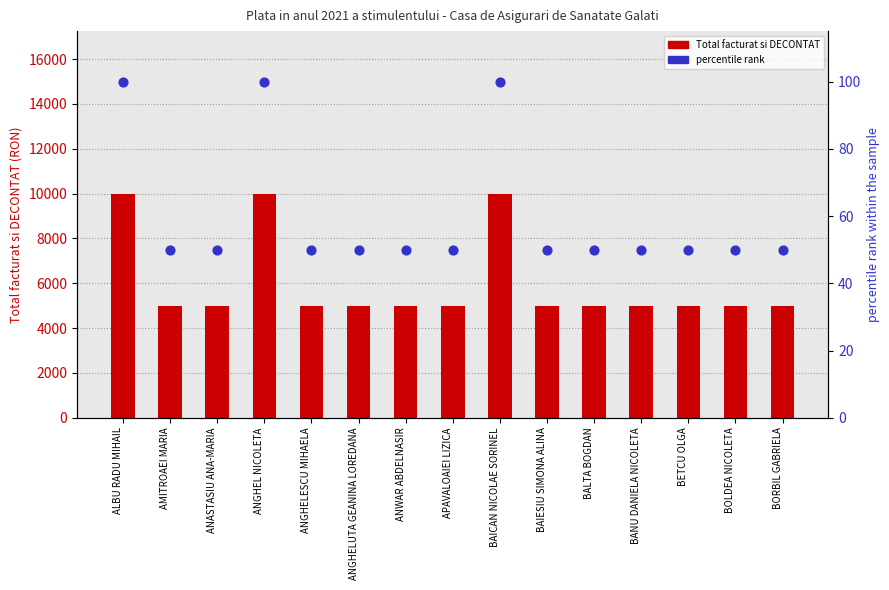

Which series has the largest total across all categories?

Total facturat si DECONTAT